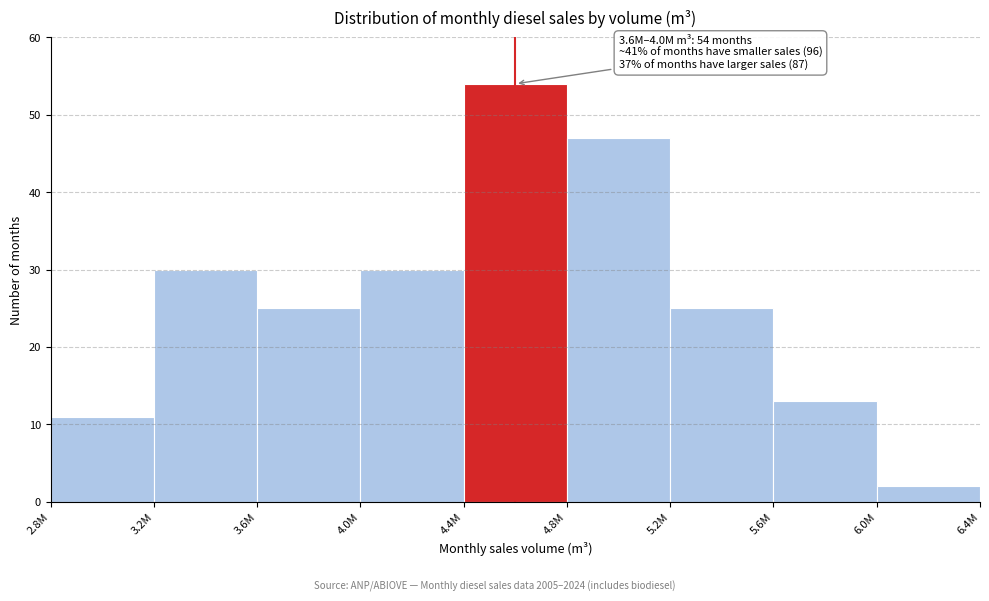

Reading left to right, list all the values displayed in this chart.

11	30	25	30	54	47	25	13	2